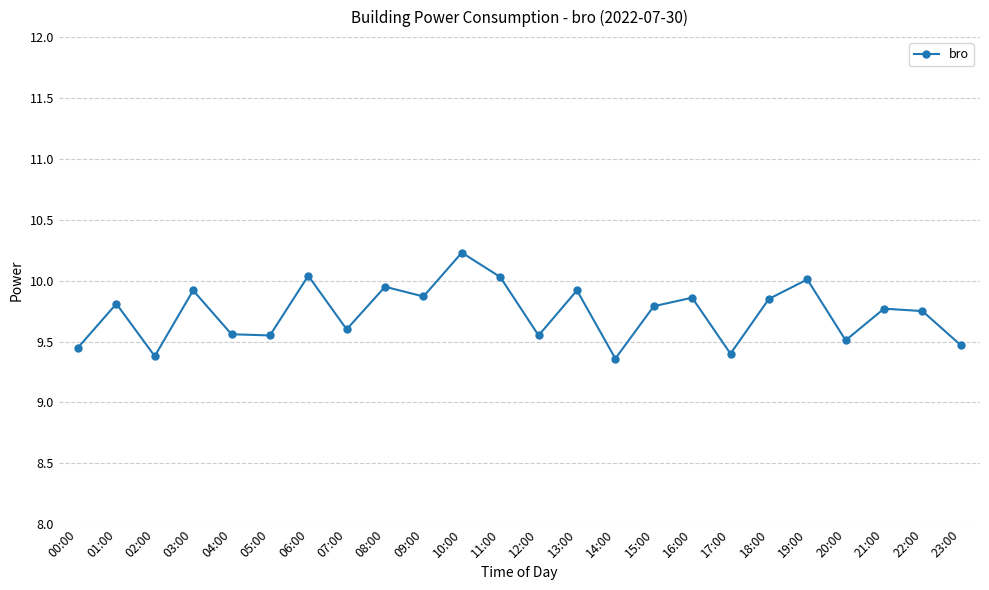

How many points are lower than both their immediate neighbors (excluding endpoints)?

8